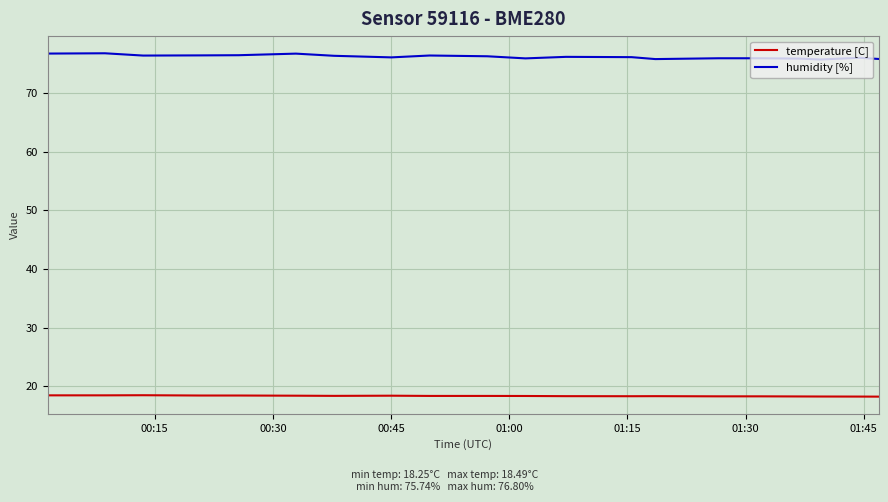

Which series has the largest total across all categories?

humidity [%]